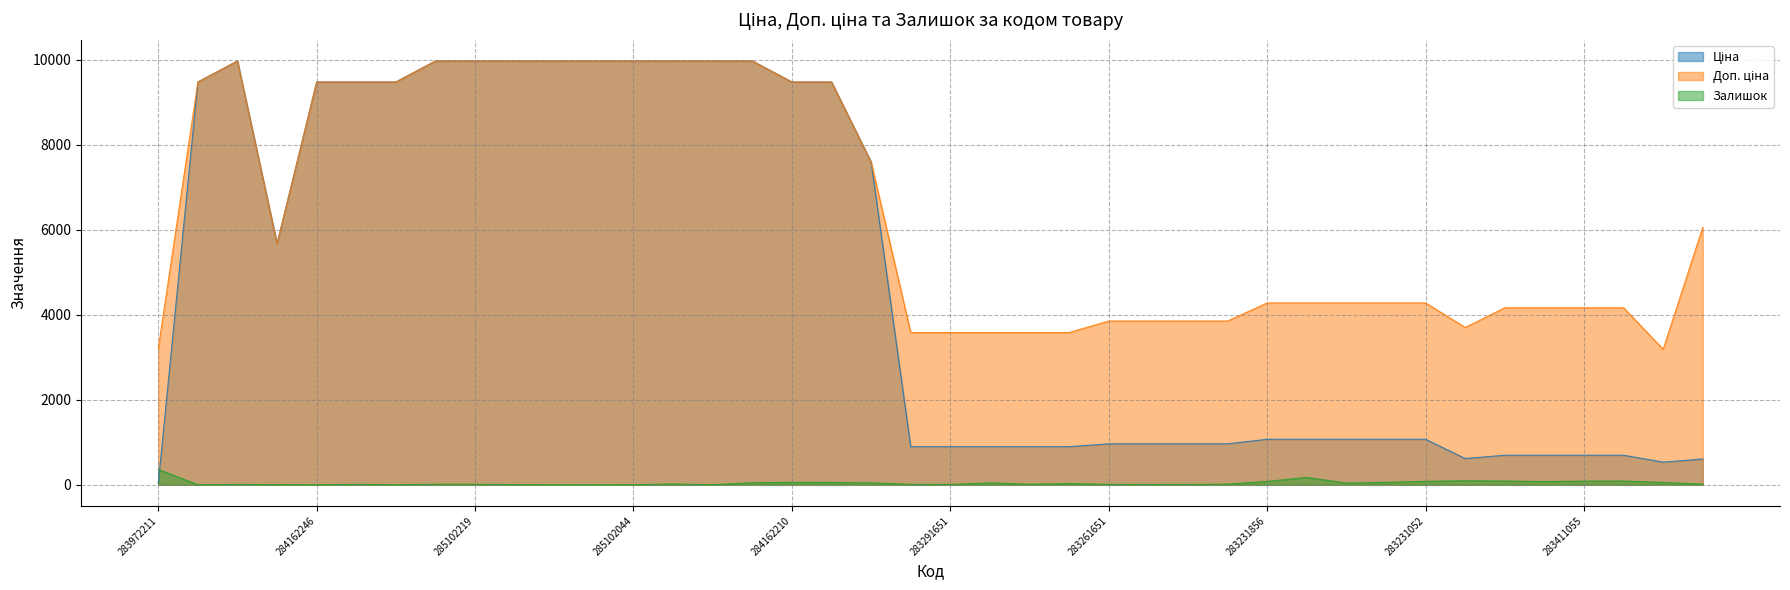

What is the difference between the maximum and minimum values in the Доп. ціна series?

6787.4